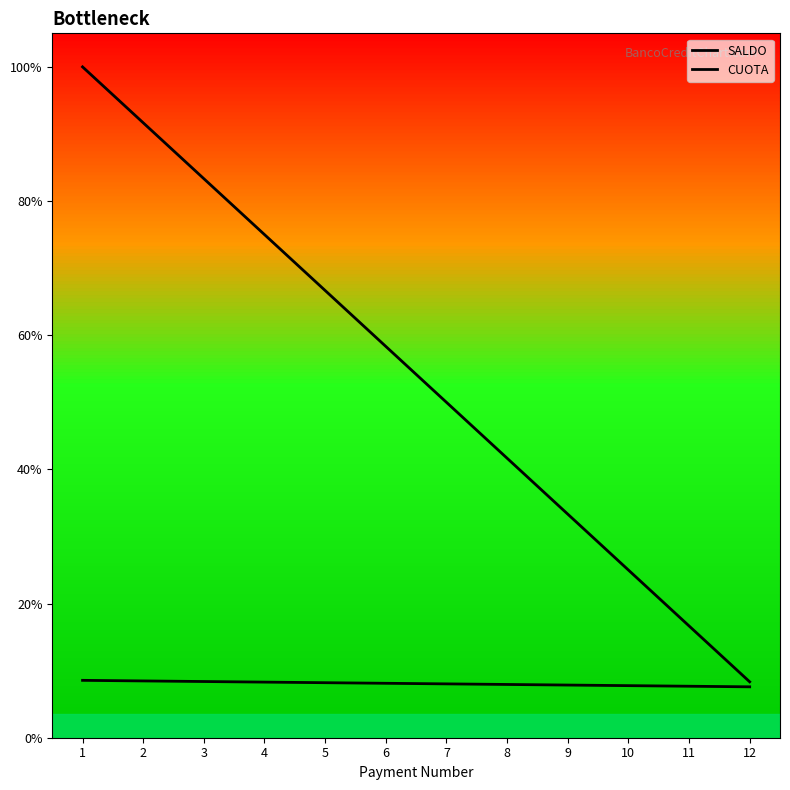

True or false: SALDO and CUOTA cross at least once.

False